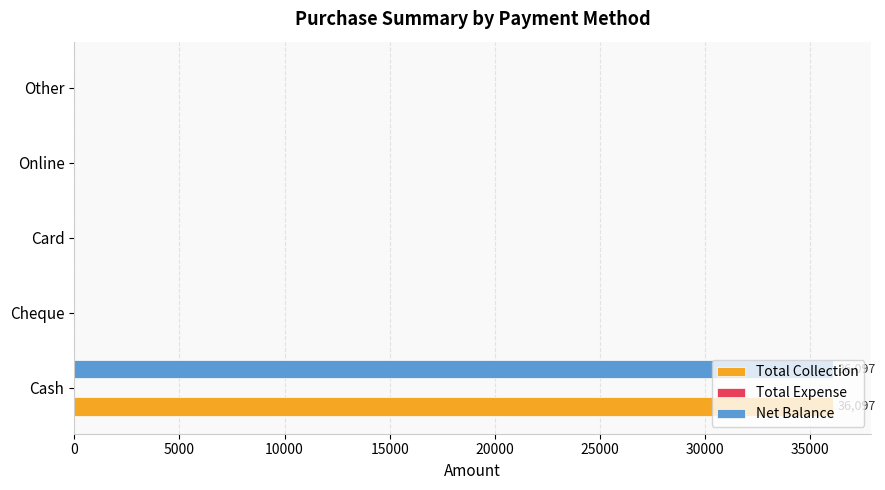

What is the average value of the Net Balance series?

7219